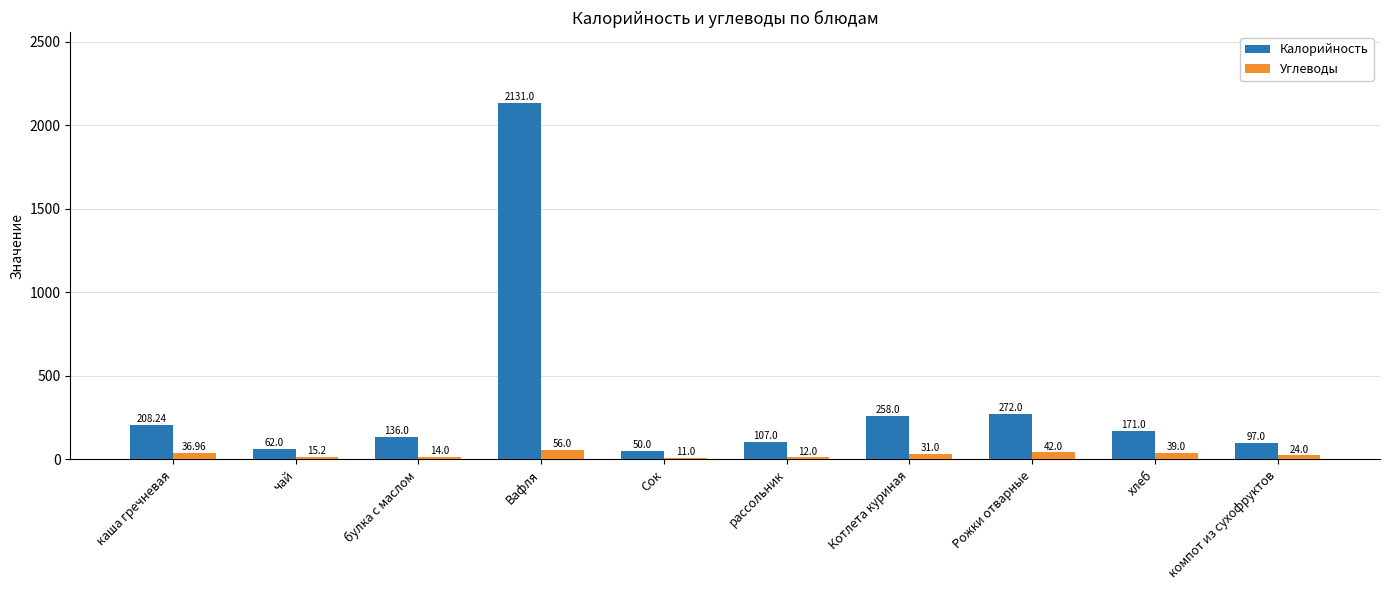

What is the label of the 7th bar from the left?

Котлета куриная